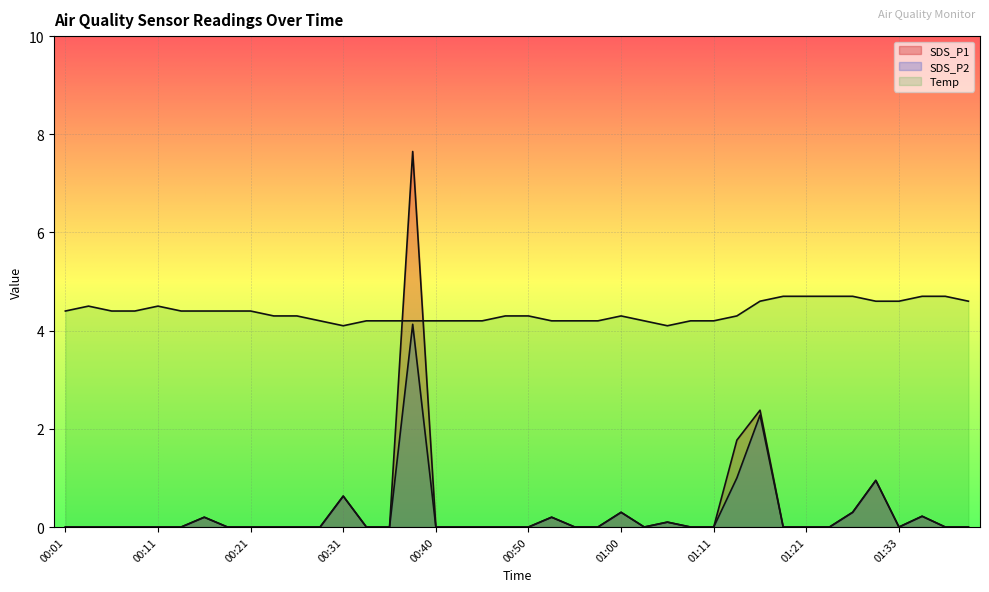

Is the value of SDS_P2 at 01:33 greater than the value of SDS_P1 at 00:36?

No